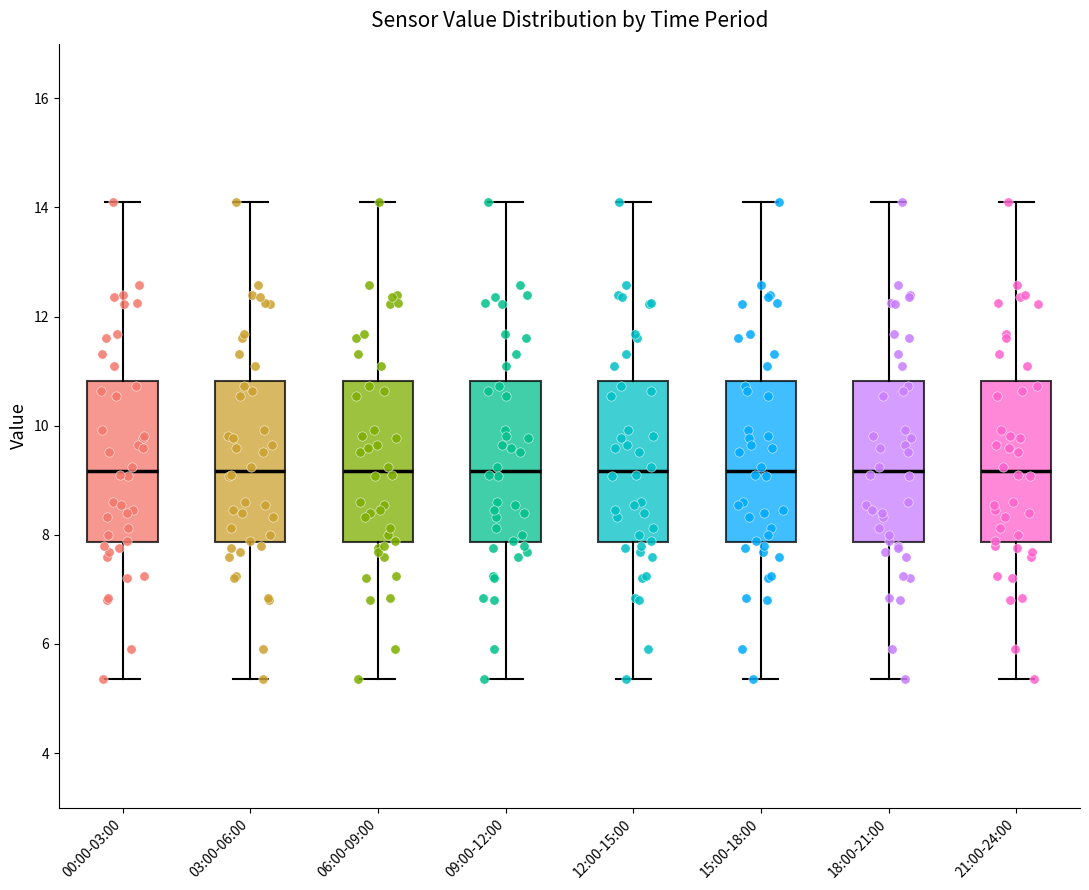

Where does the median line of the box for 09:00-12:00 sit on the y-axis? The values are not printed on the chart, so give them approximately, as read against the axis.

9.2